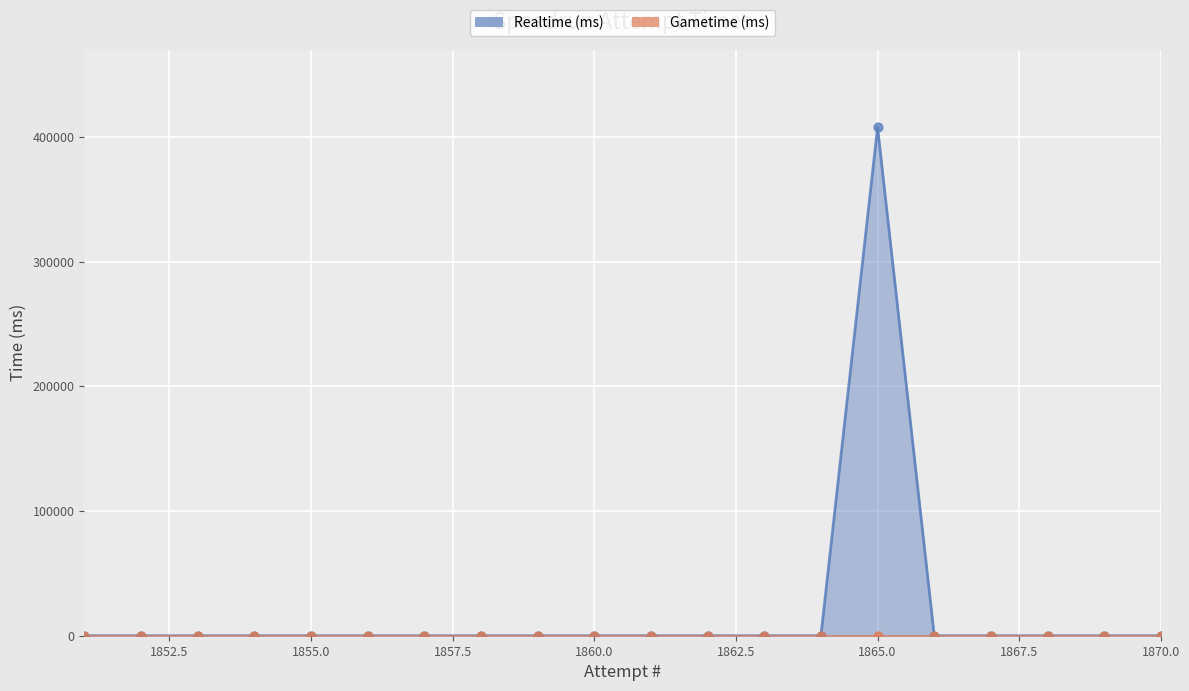

Which has a higher value, 1858 or 1866?

1858